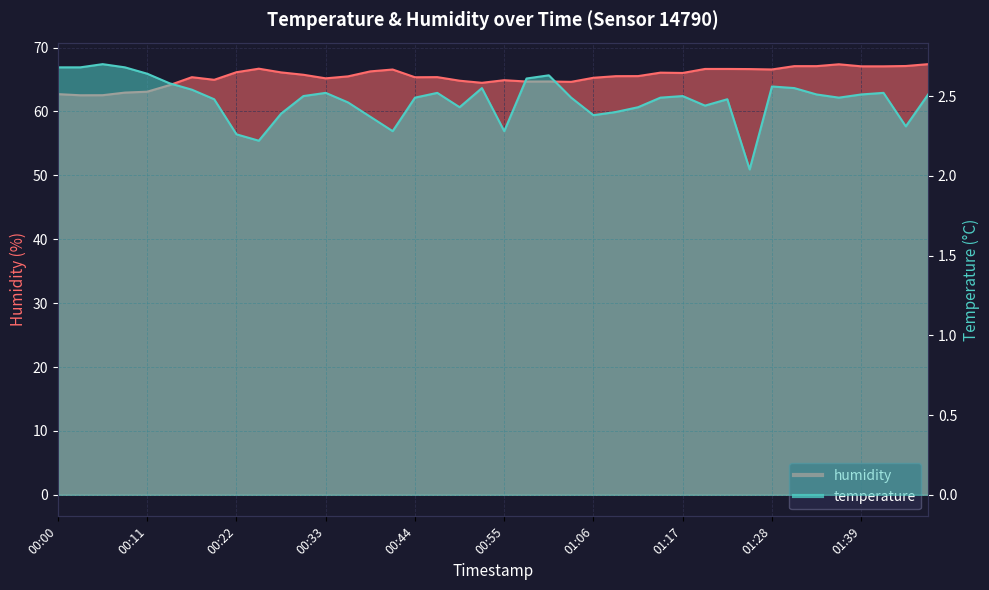

True or false: temperature has a value of 2.5 at 00:44.

True